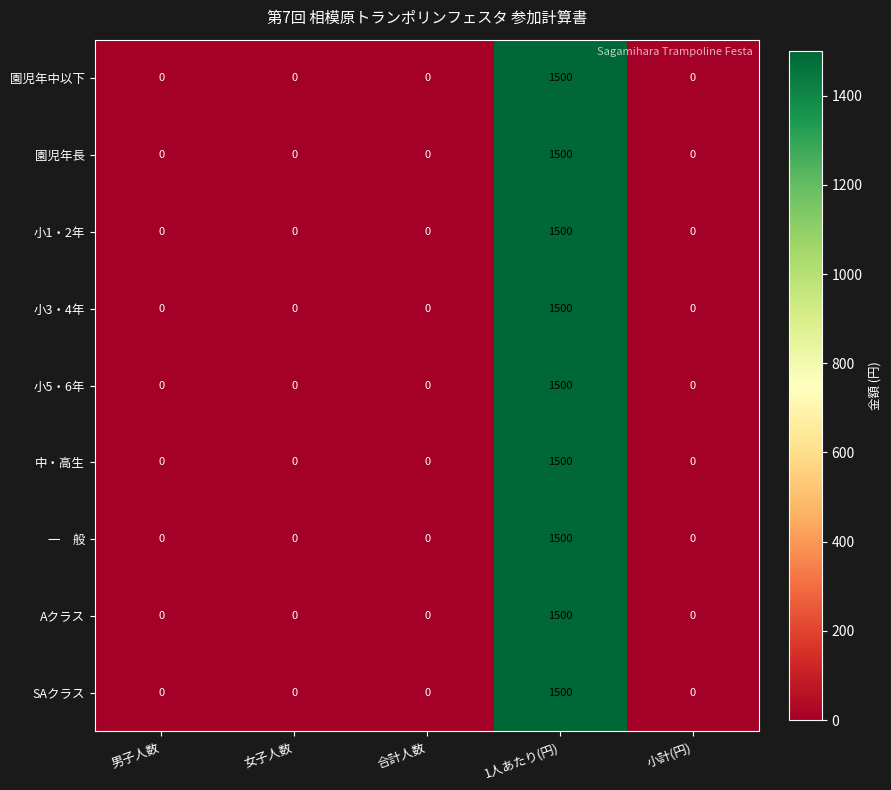

What is the sum of all 小1・2年 values?

1500